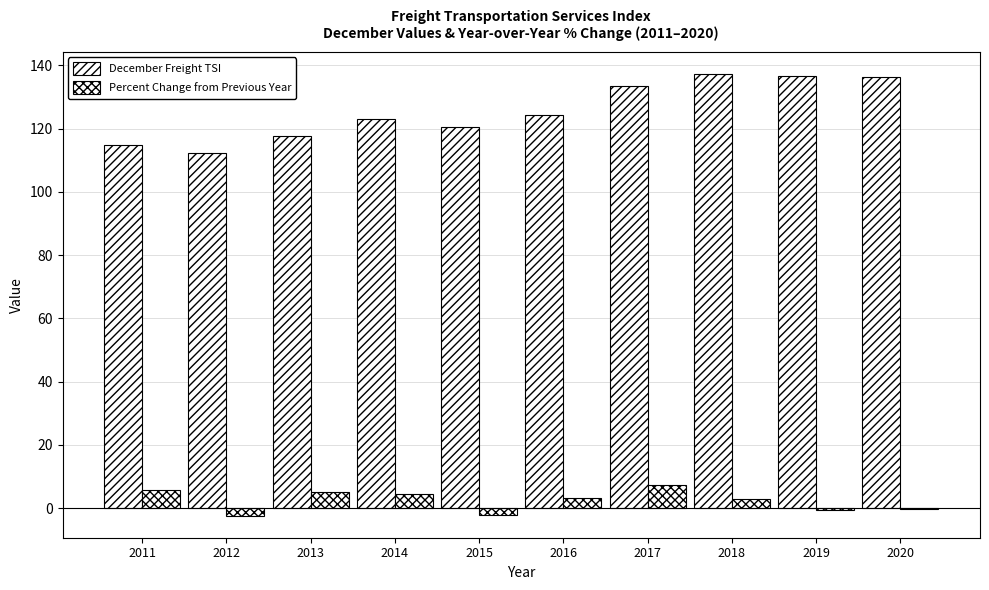

Is the value of Percent Change from Previous Year at 2013 greater than the value of December Freight TSI at 2014?

No